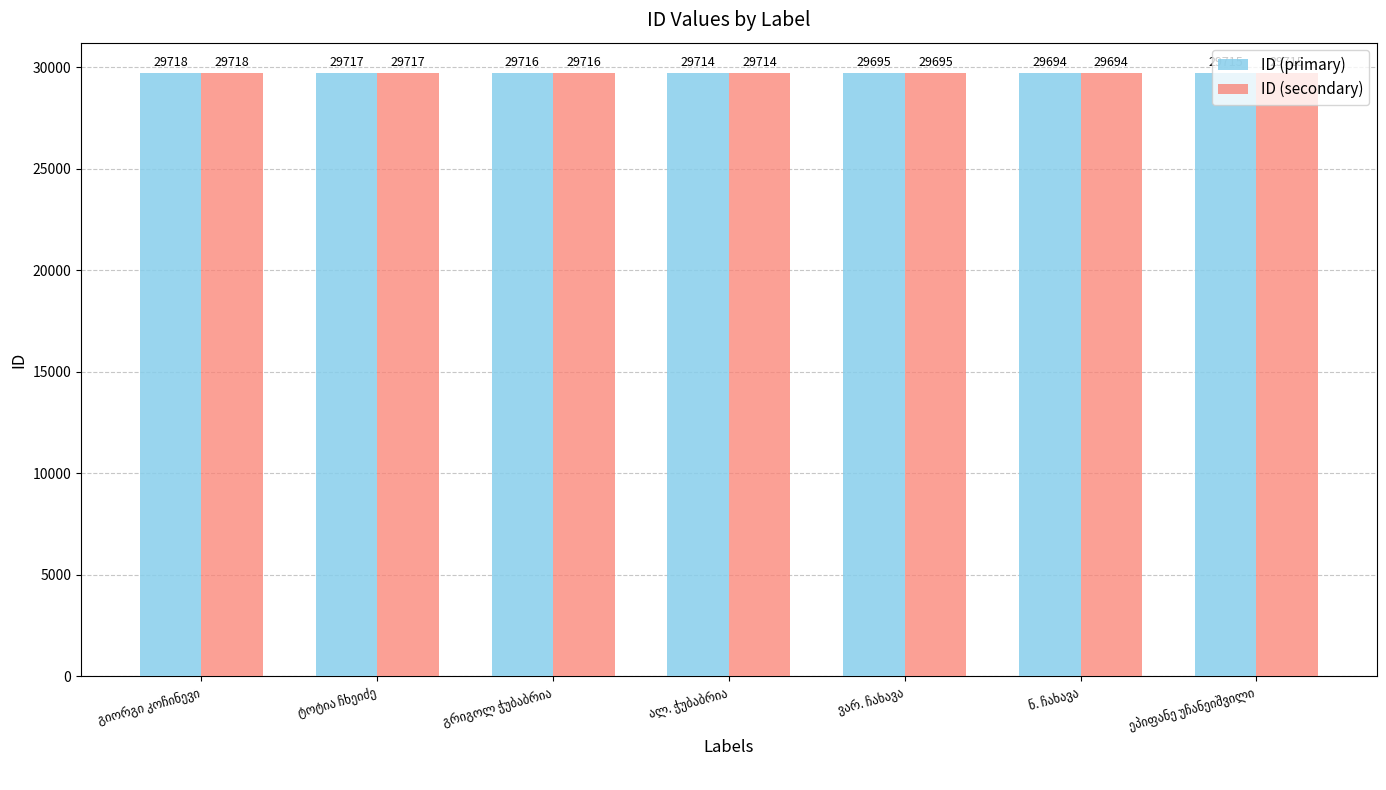

What is the difference between the maximum and minimum values in the ID (primary) series?

24